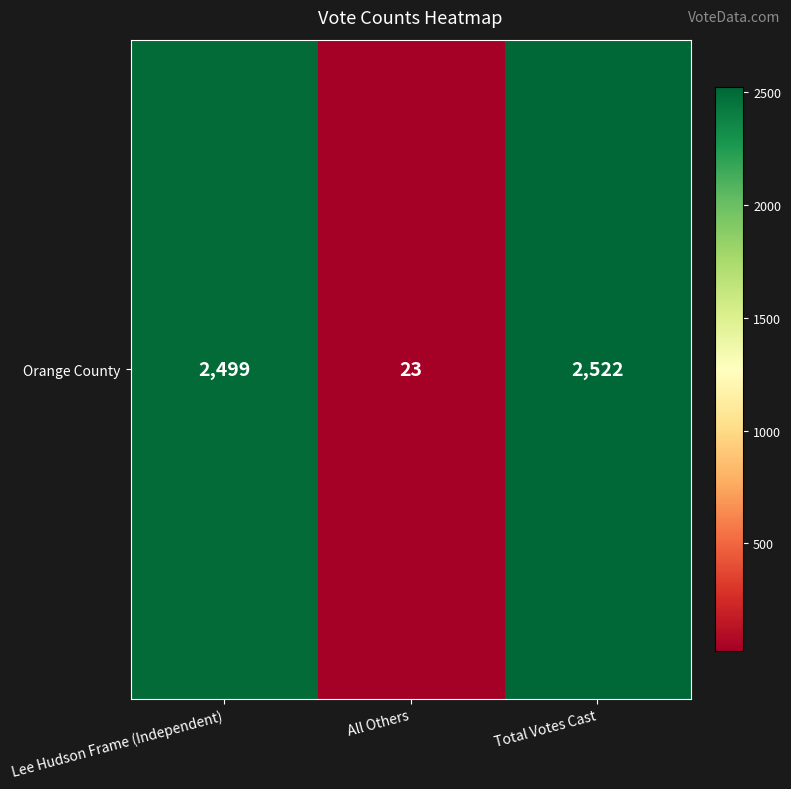

What is the approximate value at Total Votes Cast?

2522